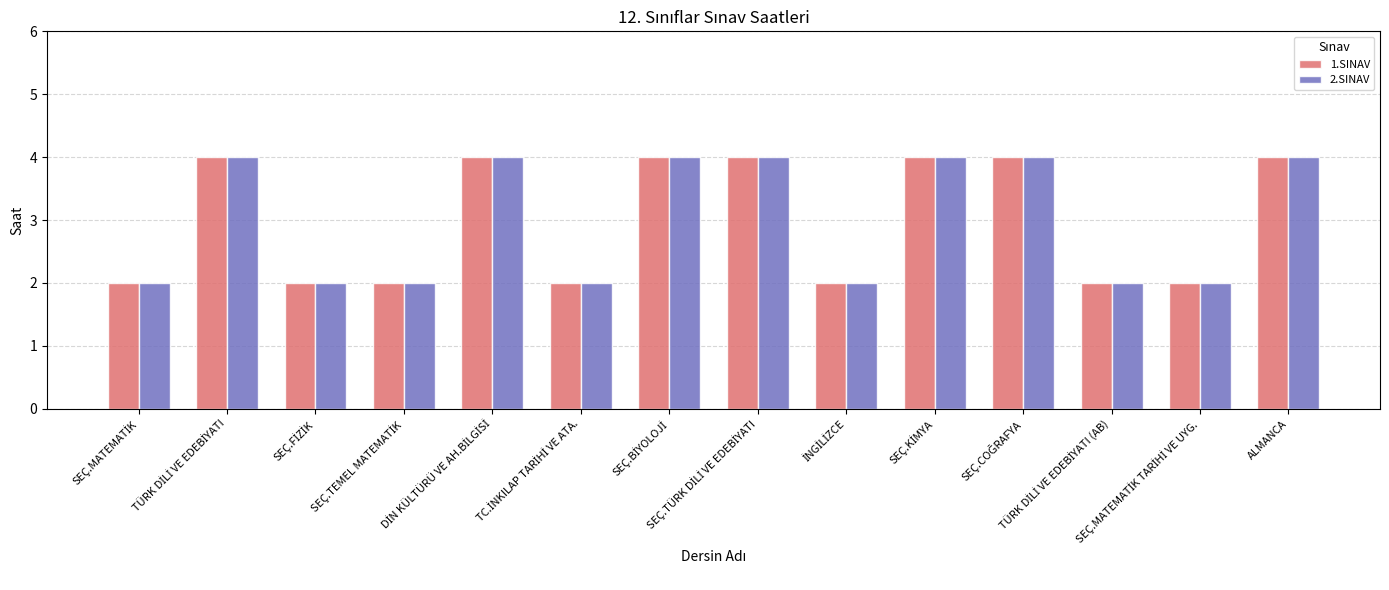

What is the maximum value shown in the chart?

4